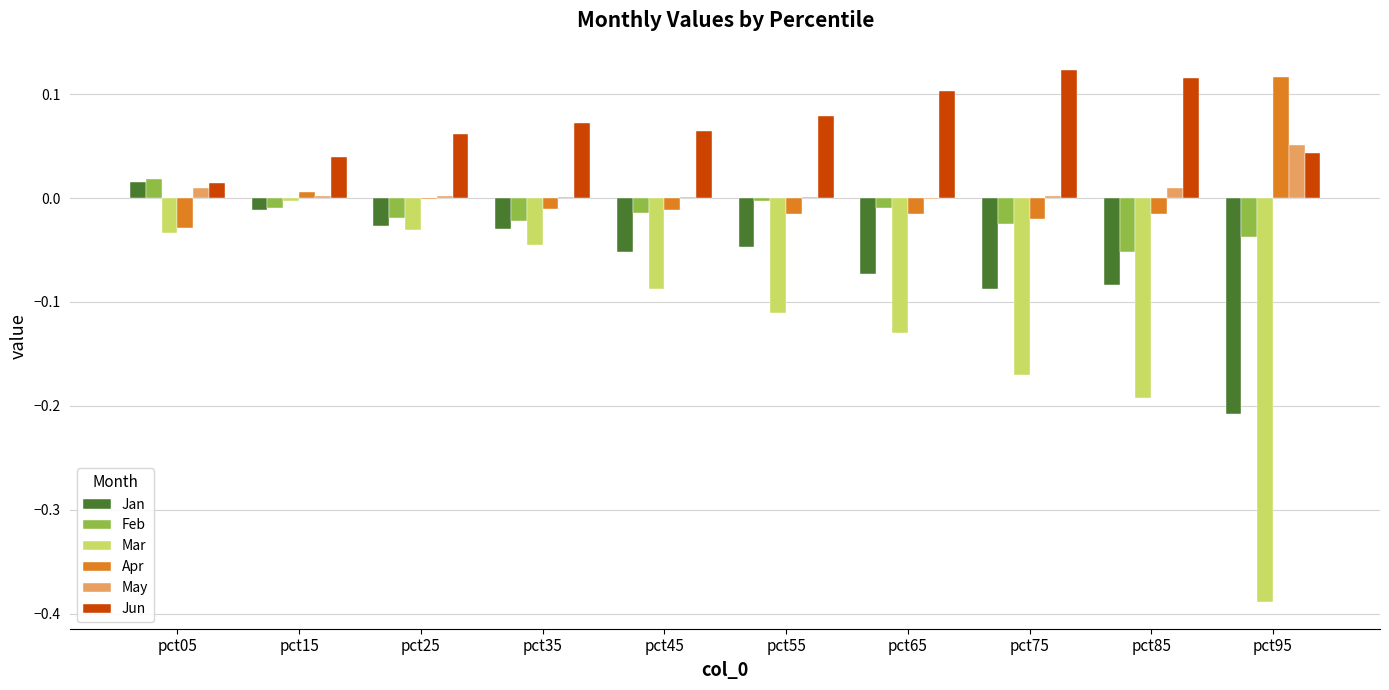

Between pct05 and pct85, which series saw the biggest shift?

Mar